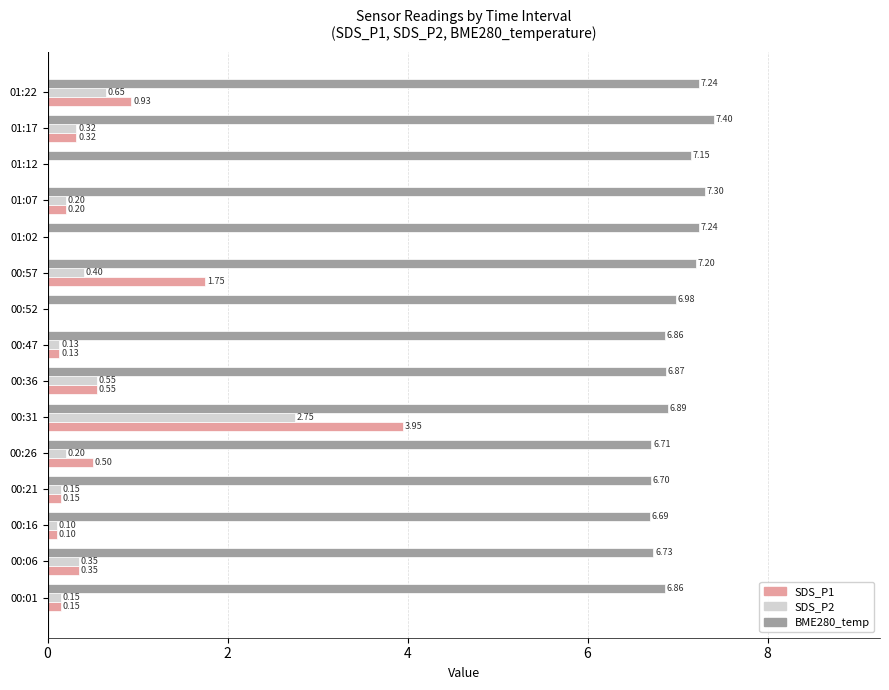

What is the sum of all BME280_temp values?

104.8